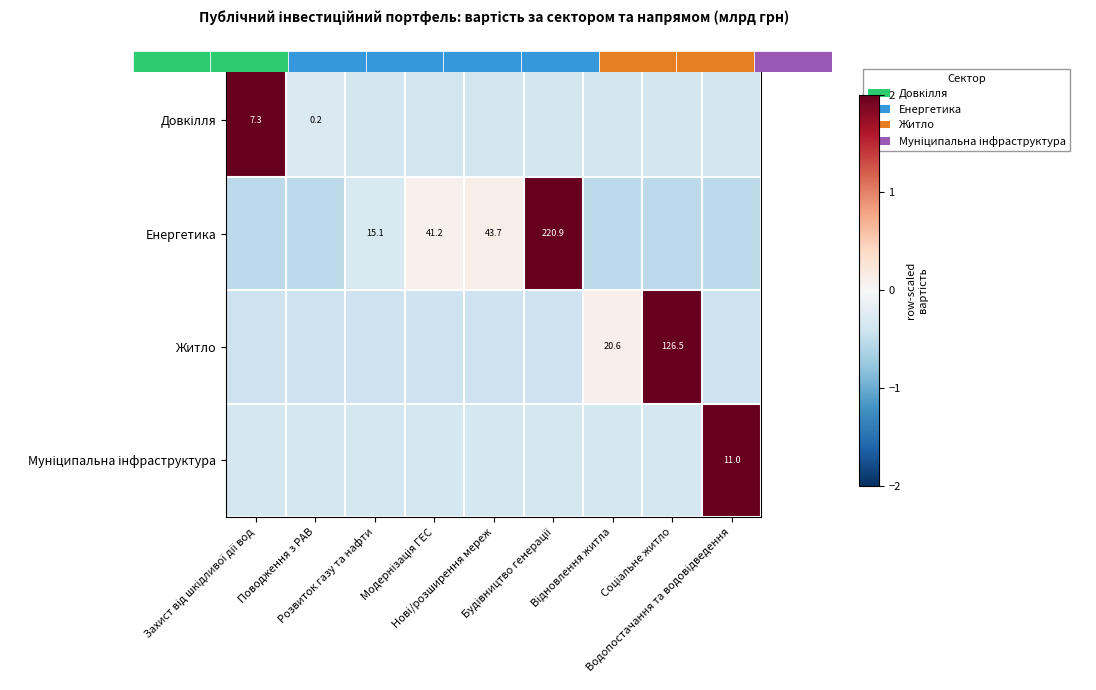

Which has a higher value, Розвиток газу та нафти or Поводження з РАВ?

Поводження з РАВ